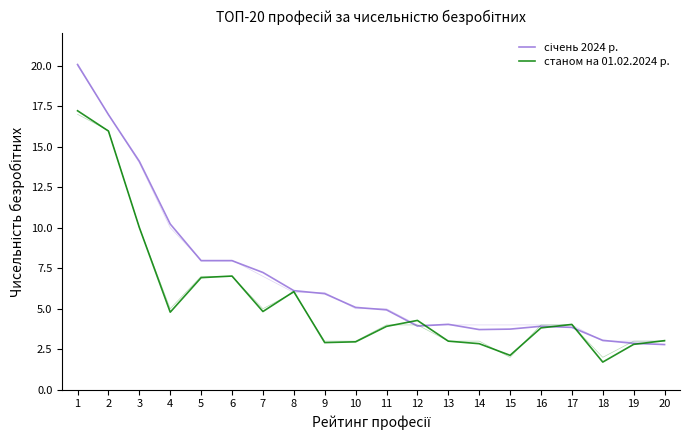

The value of станом на 01.02.2024 р. at 15 is 0.8. True or false?

False